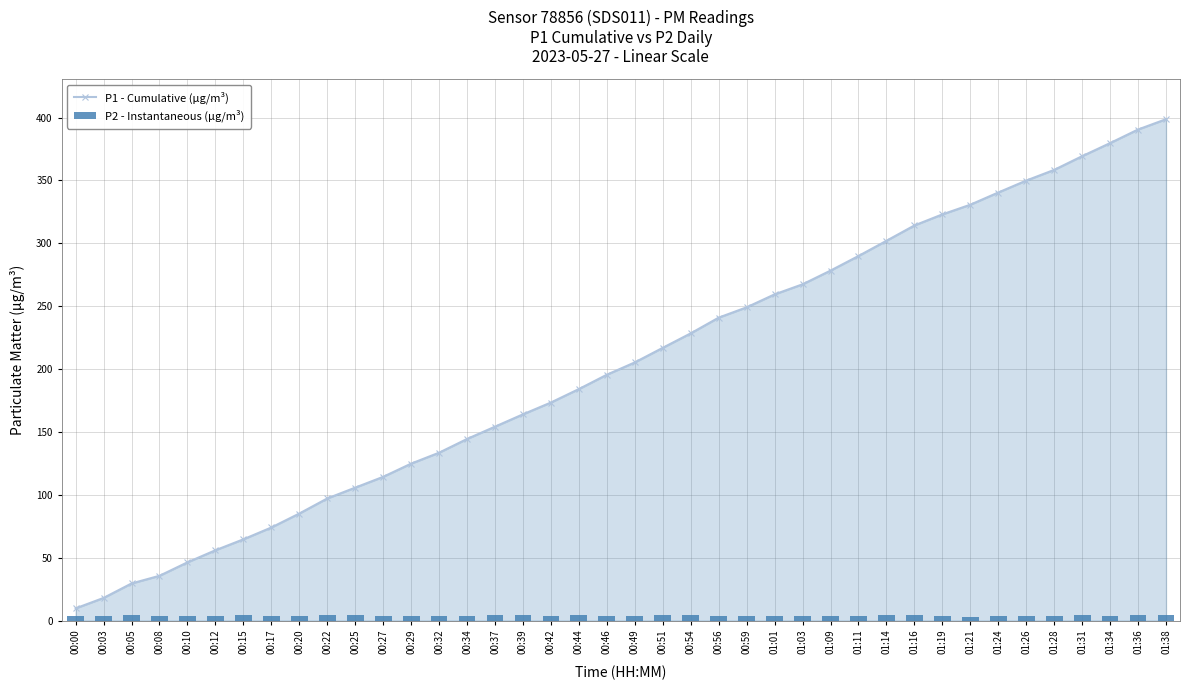

What are all the series names shown in the legend?

P1 - Cumulative (µg/m³), P2 - Instantaneous (µg/m³)